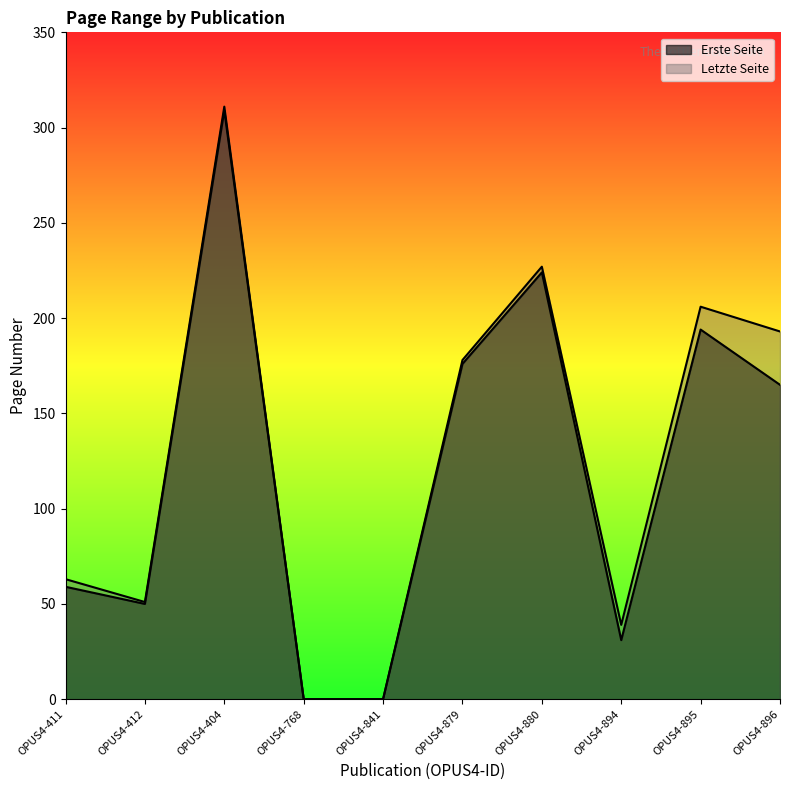

How many positive values does the Erste Seite series have?

8